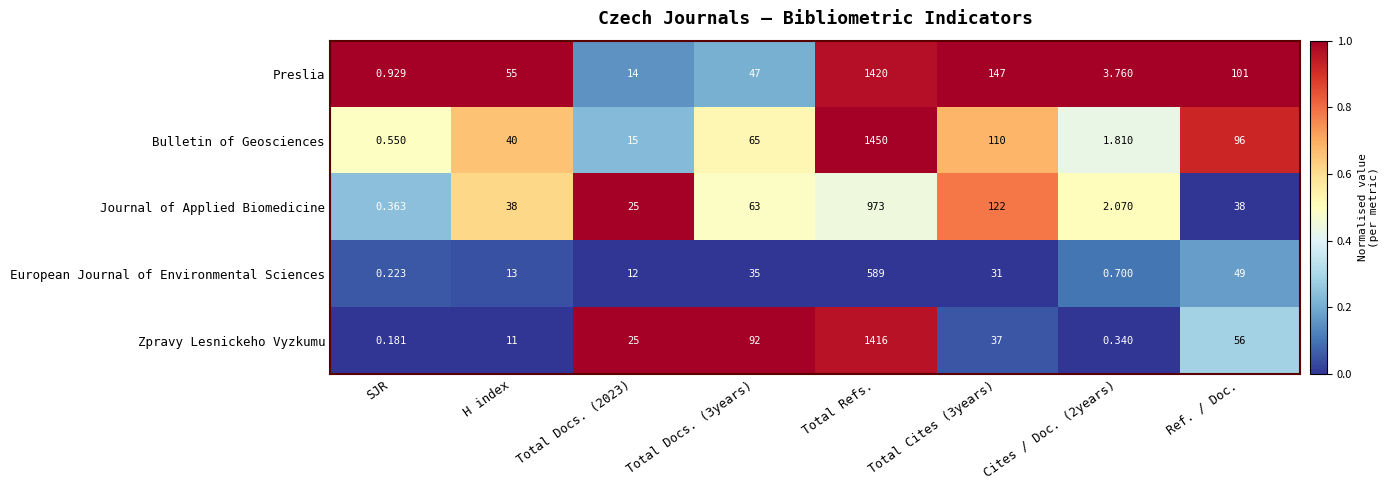

Which category has the highest value in the Zpravy Lesnickeho Vyzkumu series?

Total Refs.